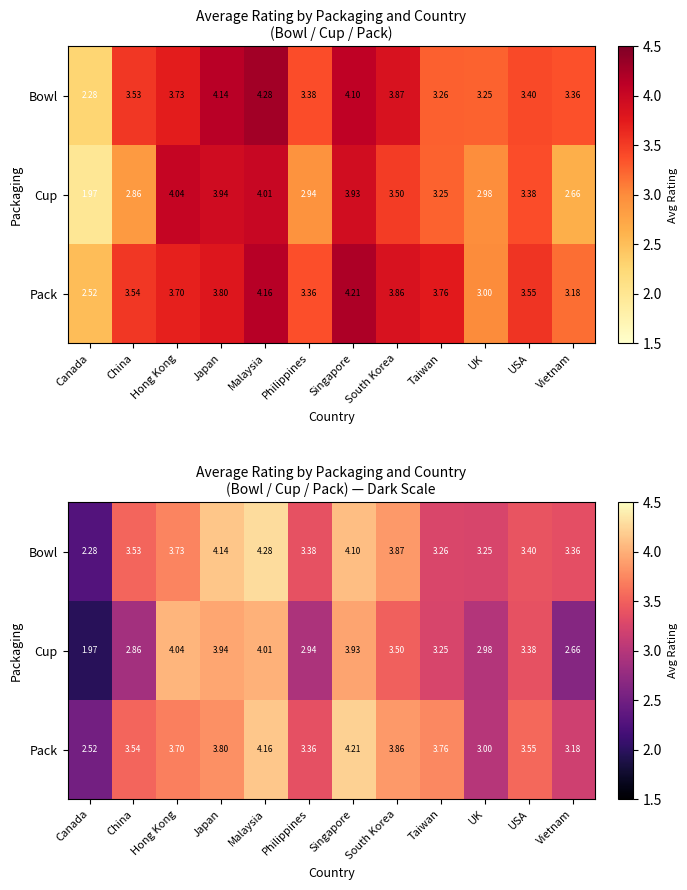

The Pack series shows 6.4 at Singapore. True or false?

False